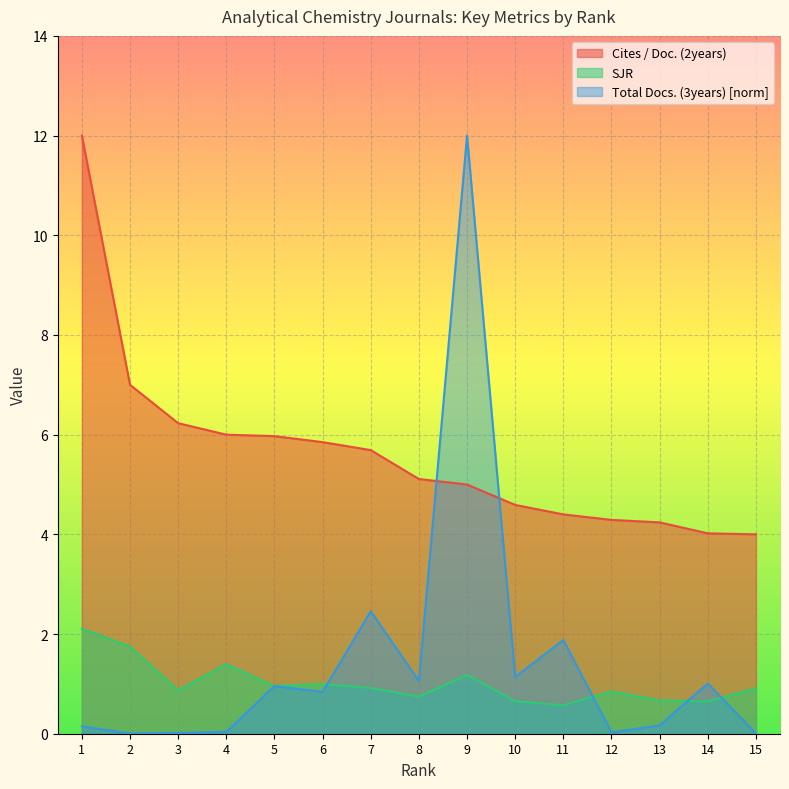

The value of Total Docs. (3years) at 8 is 1.5. True or false?

False